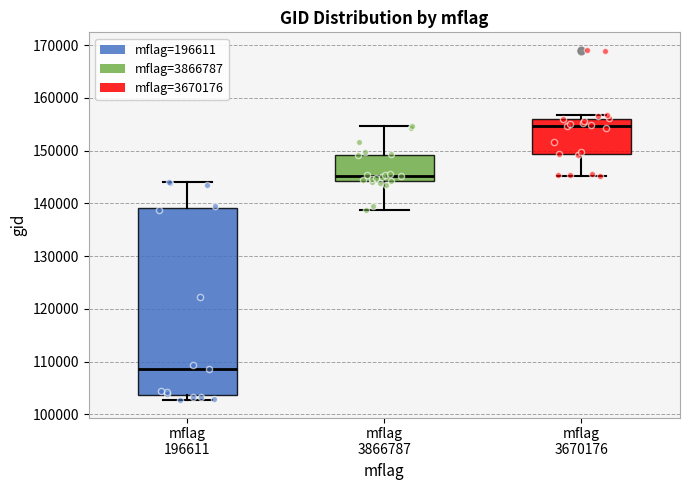

Where is the upper edge of the box for mflag 3866787 on the y-axis? The values are not printed on the chart, so give them approximately, as read against the axis.

149000